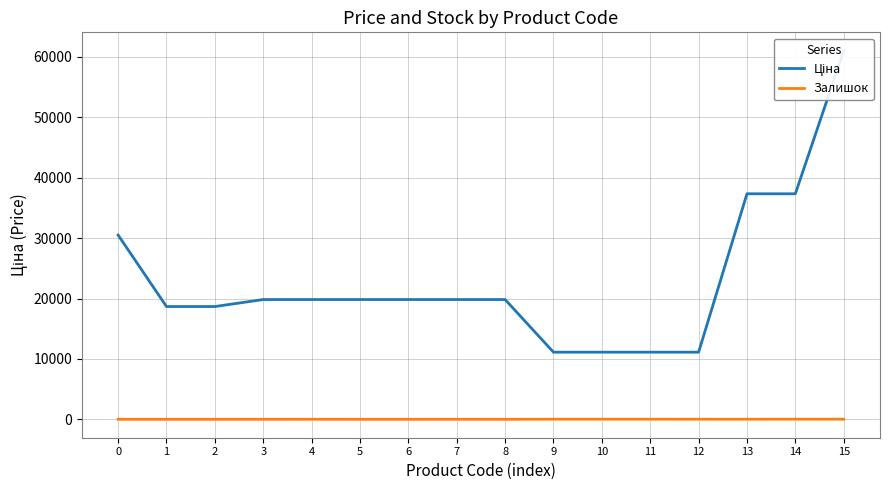

Count the number of data series in this chart.

2